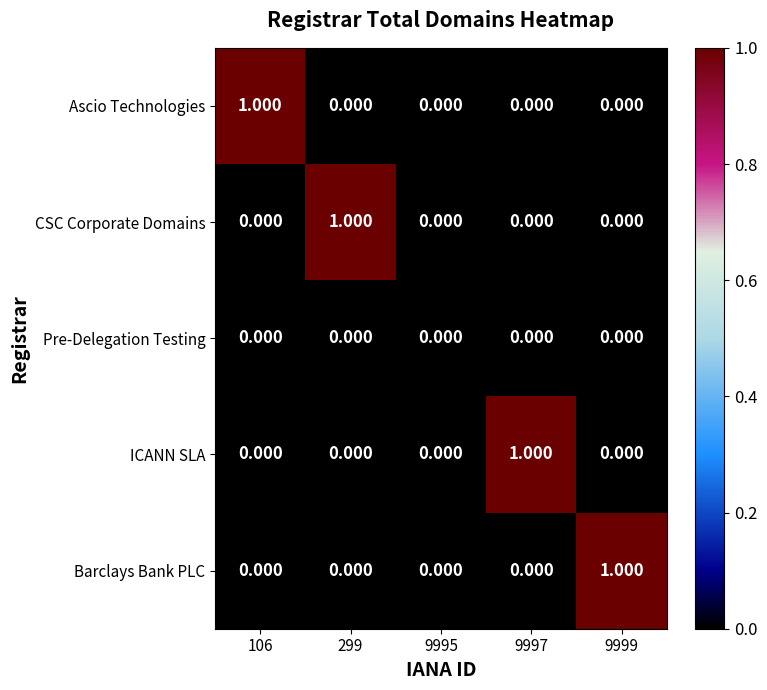

Is the value of Barclays Bank PLC at 9999 greater than the value of Pre-Delegation Testing at 299?

Yes